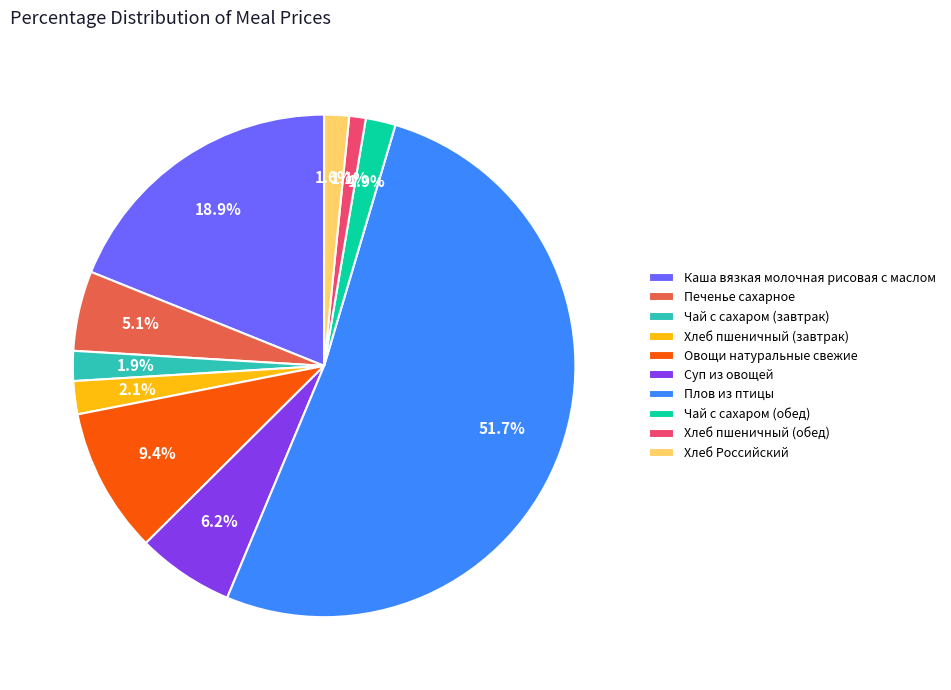

To the nearest percent, what is the average slice percentage?

10%